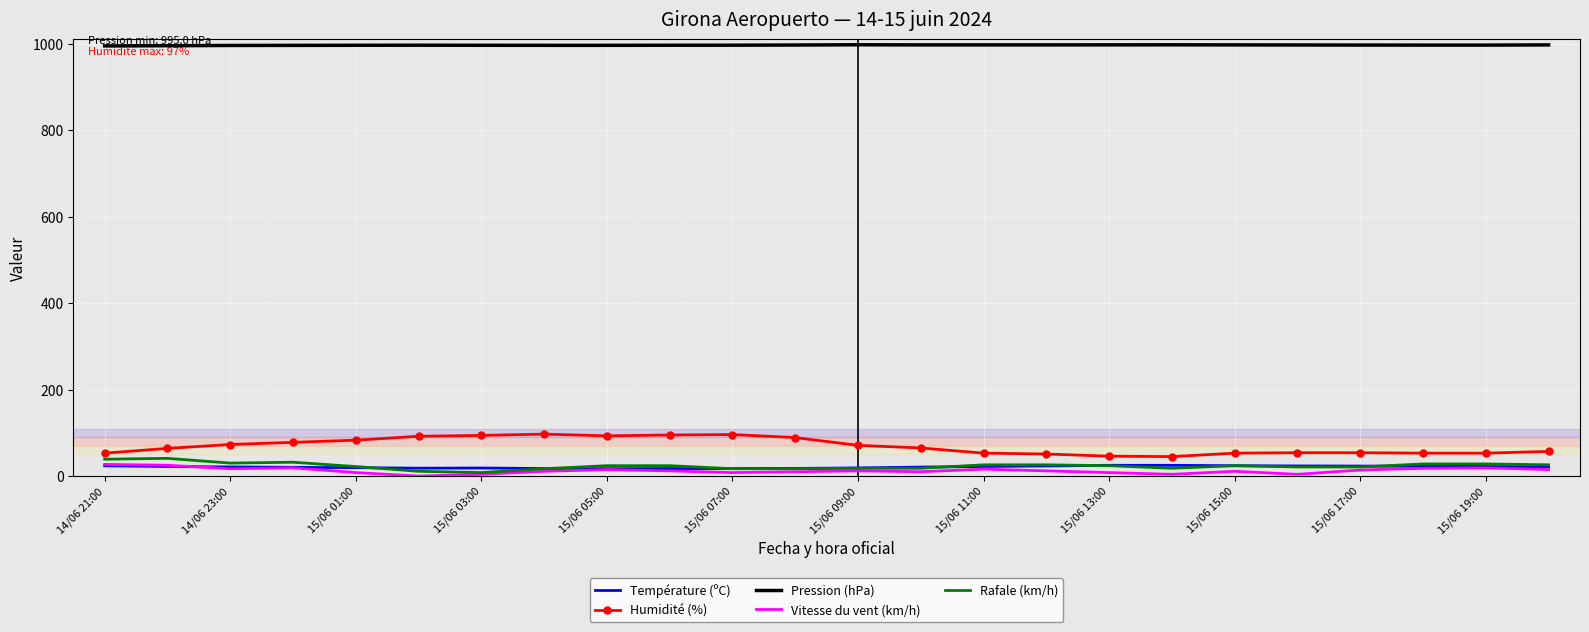

What is the maximum value shown in the chart?

997.6